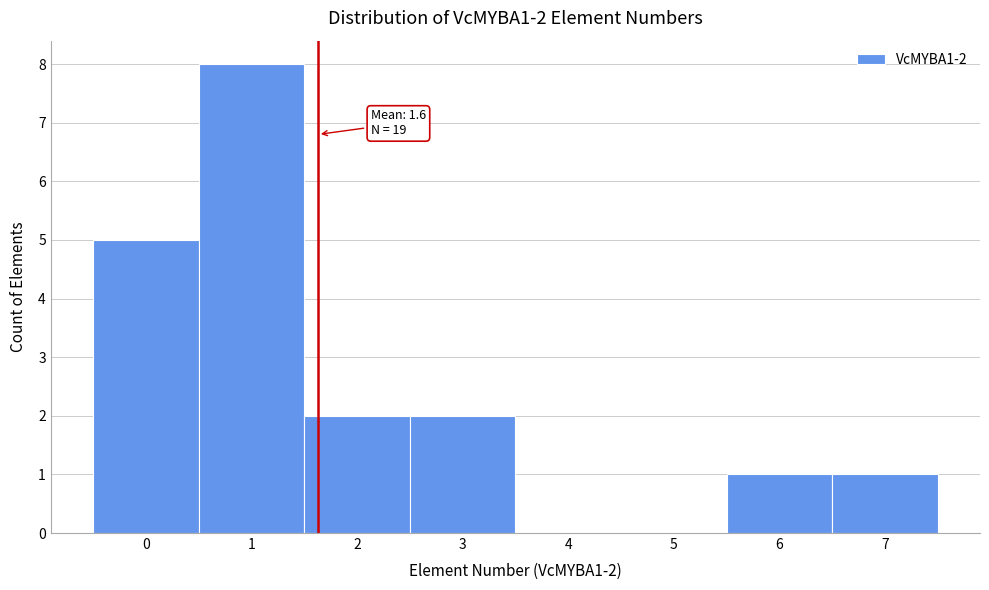

Over which range of the x-axis is the bar tallest?

0.5 to 1.5